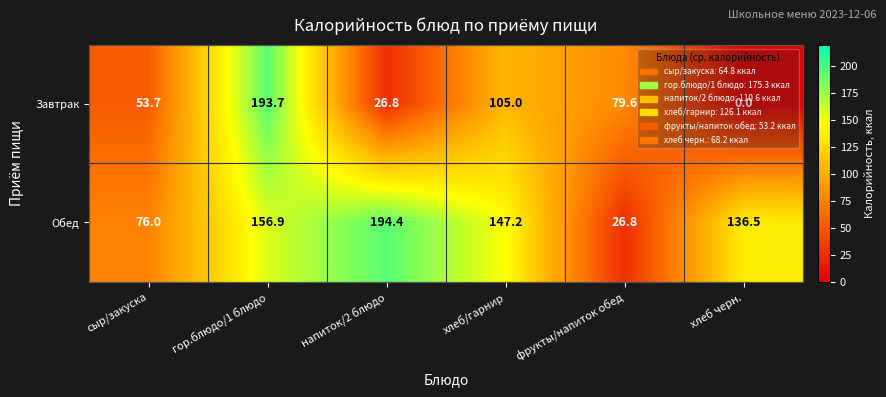

At which category does the chart reach its minimum across all series?

хлеб черн.